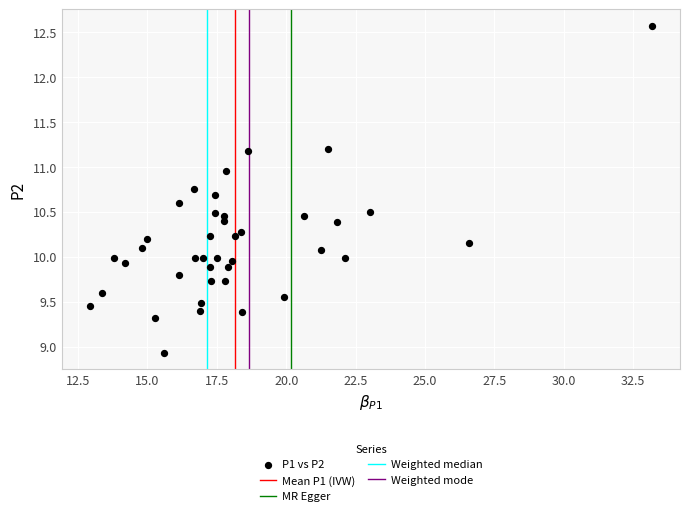

What is the range of X values (max minus min)?

20.2